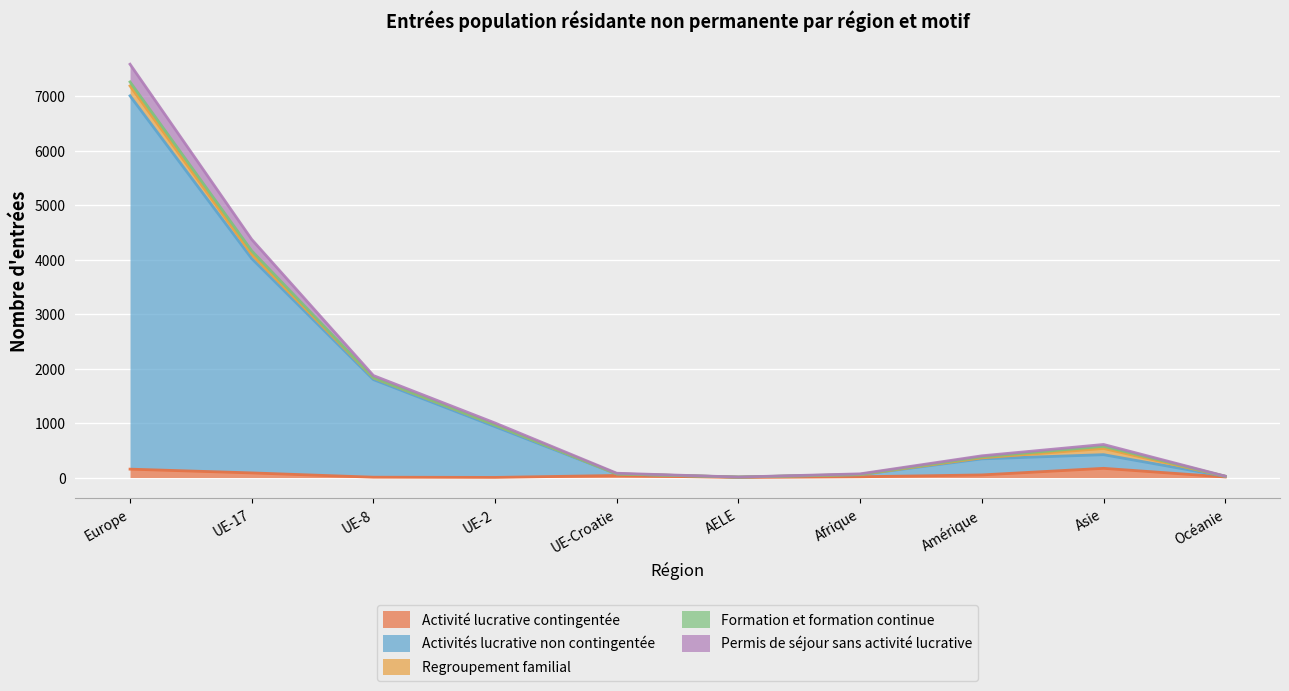

List the labels in order of Activités lucrative non contingentée value, smallest first.

AELE, Océanie, Afrique, UE-Croatie, Amérique, Asie, UE-2, UE-8, UE-17, Europe